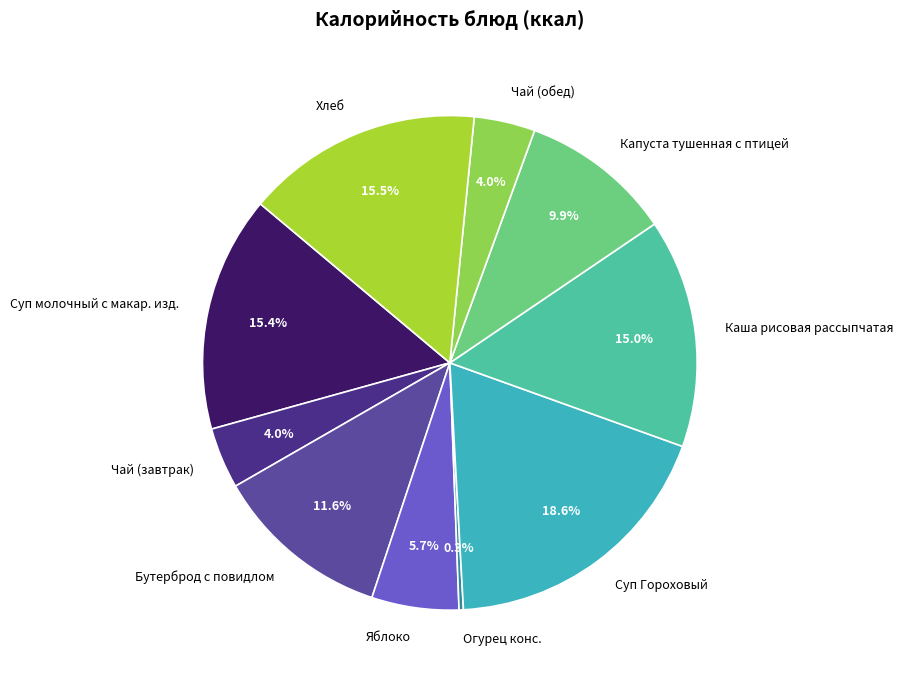

To the nearest percent, what portion does Капуста тушенная с птицей represent?

10%